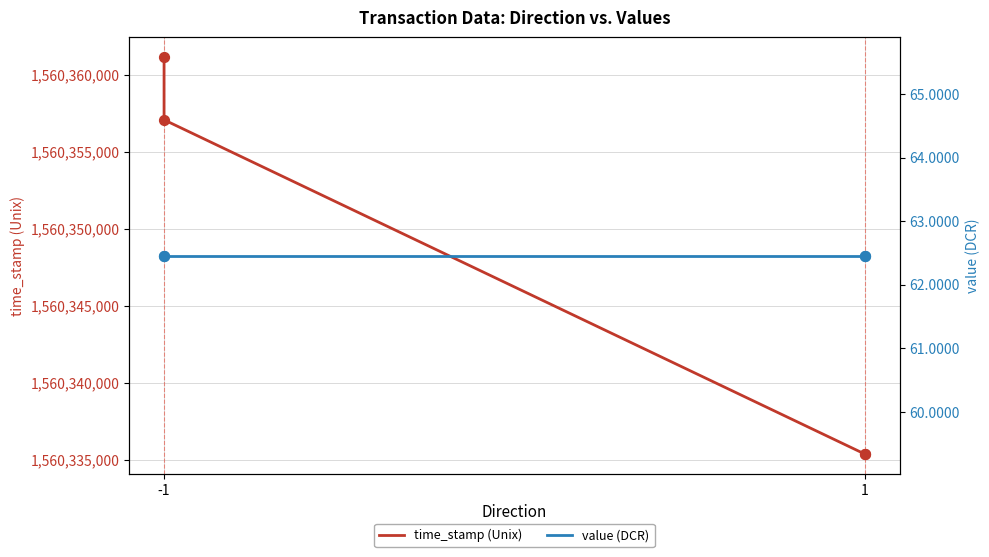

Which series has the largest total across all categories?

time_stamp (Unix)